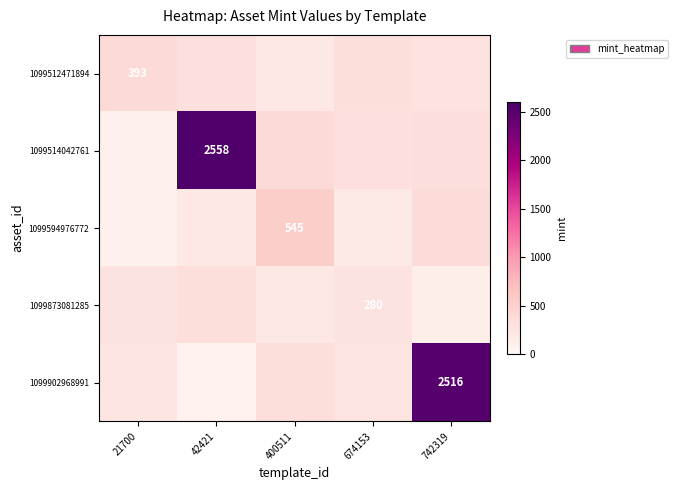

At which label is 1099902968991 closest to 1294?

400511